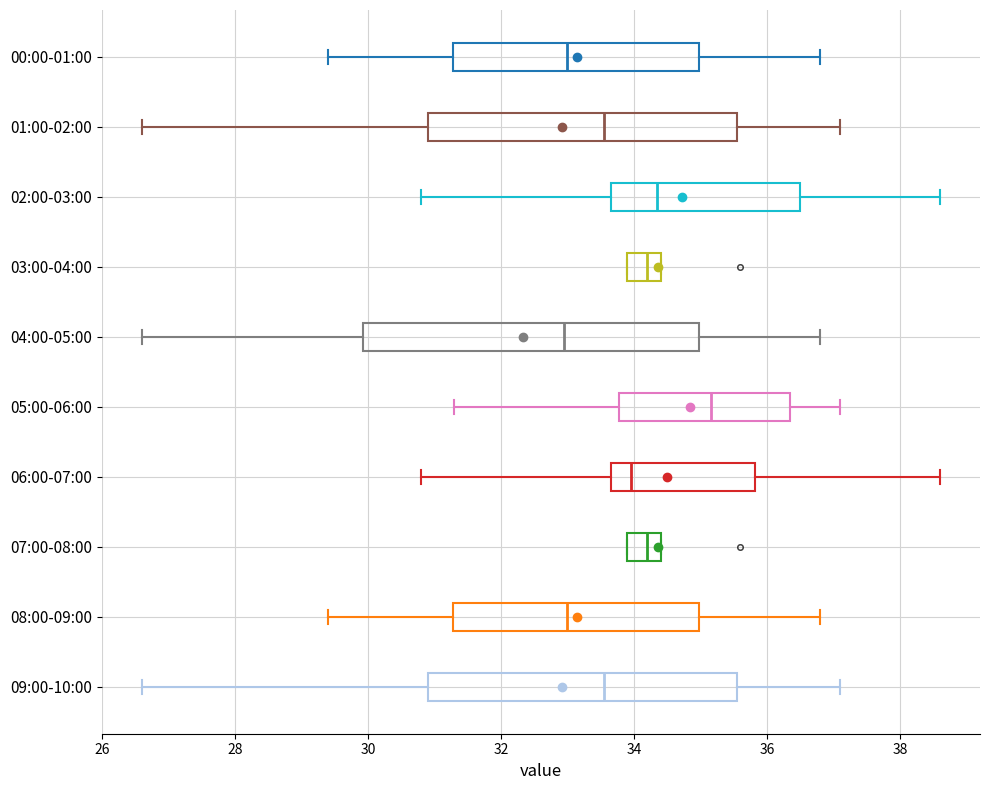

Which box's median line is the furthest to the right?

05:00-06:00